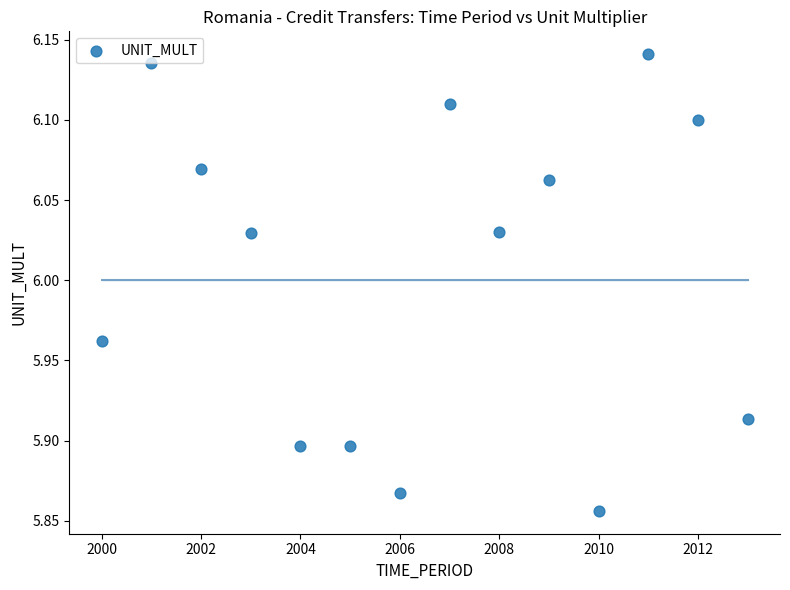

What is the range of X values (max minus min)?

13.0